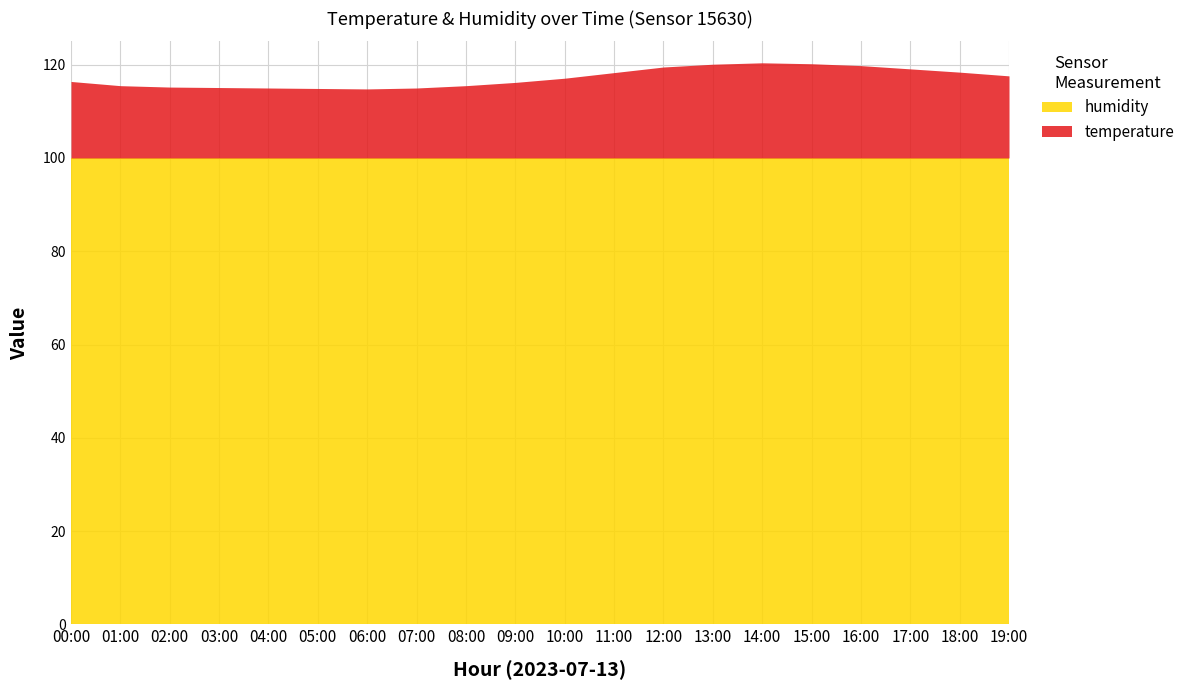

Does the chart display data point markers on the line(s)?

No